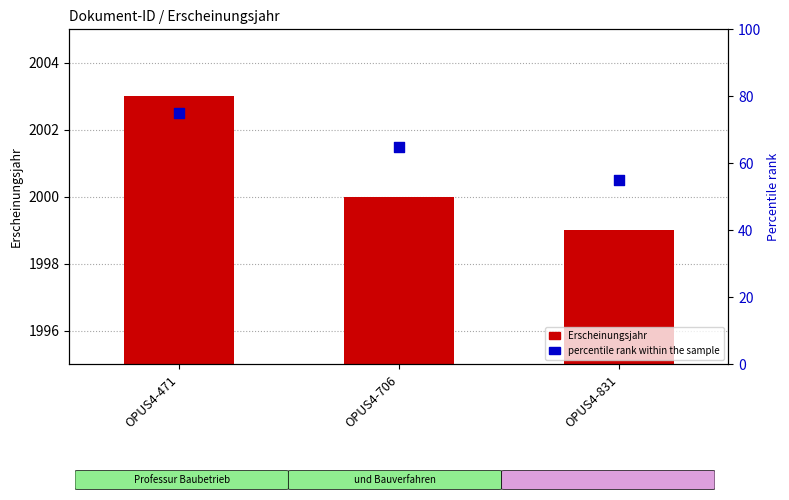

What are all the series names shown in the legend?

Erscheinungsjahr, percentile rank within the sample